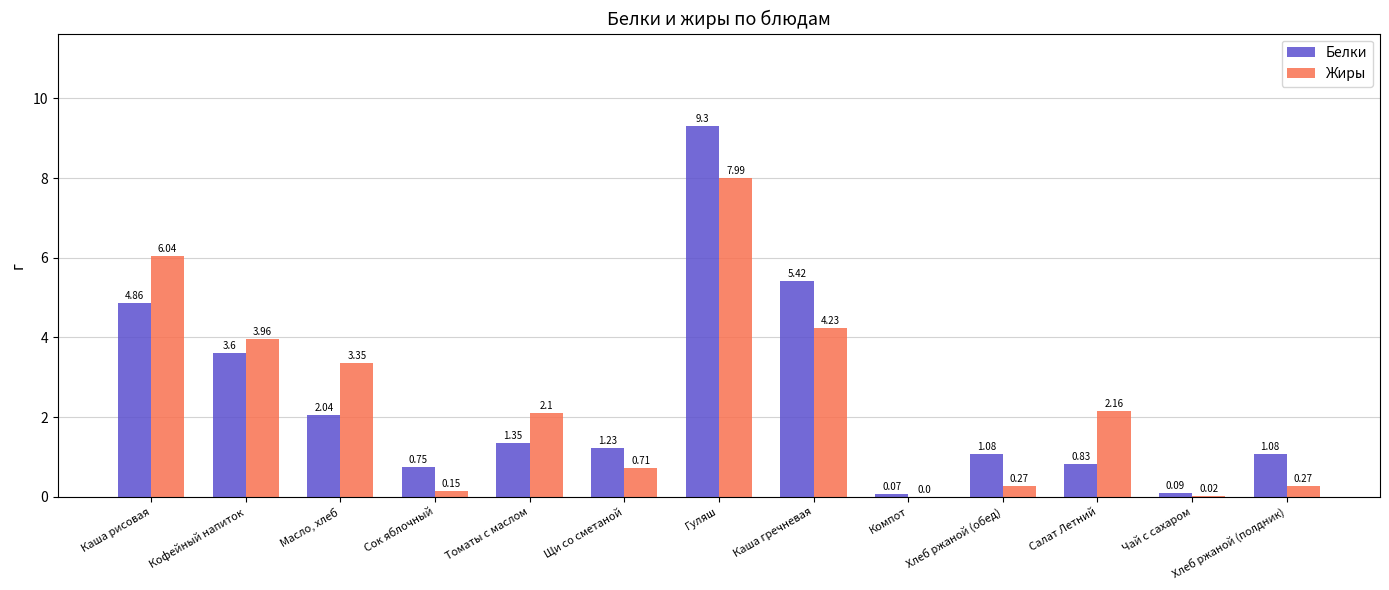

Where is Белки nearest to the value 4?

Кофейный напиток